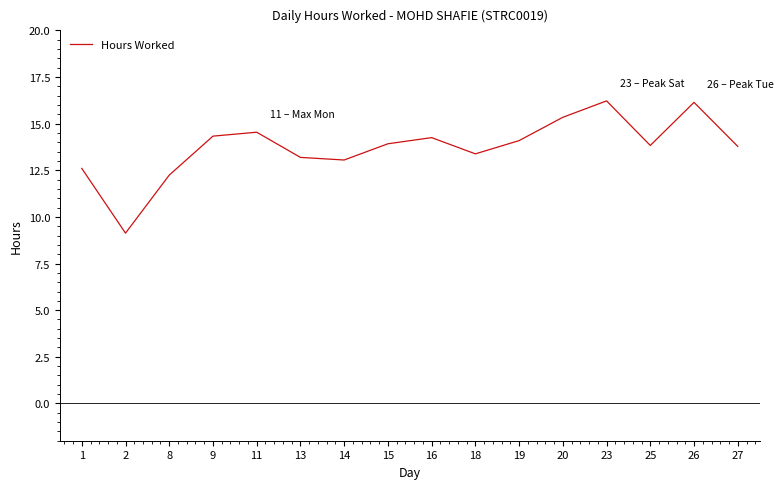

The chart shows a value of 22.1 at 11. True or false?

False